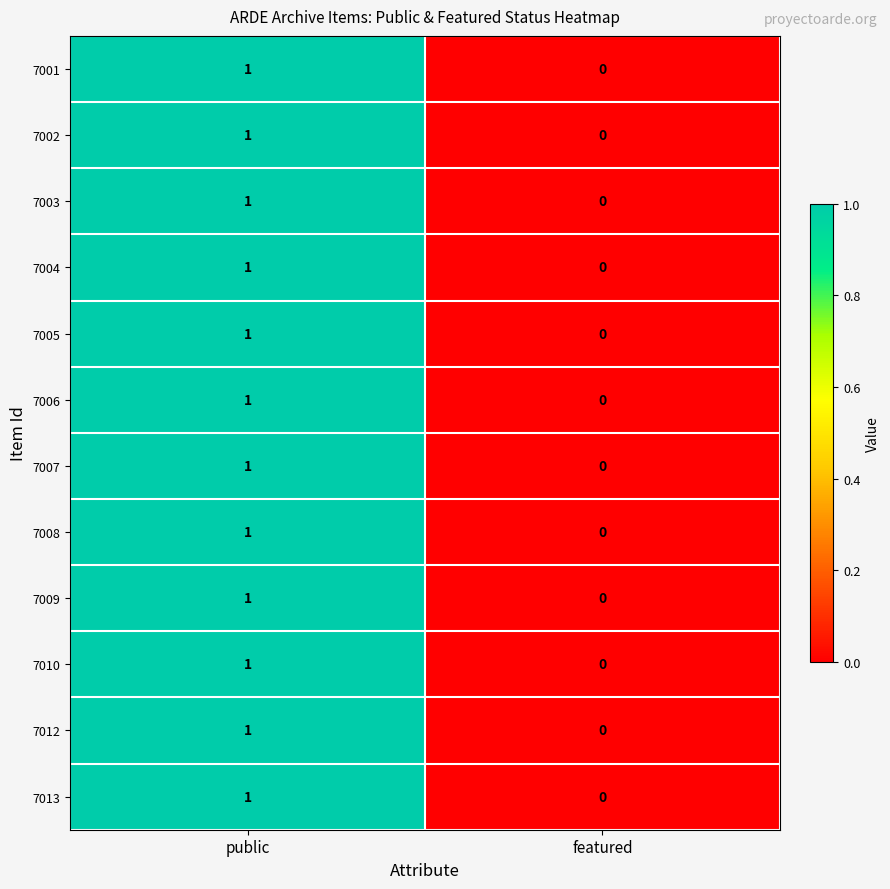

Where is 7008 nearest to the value 0?

featured